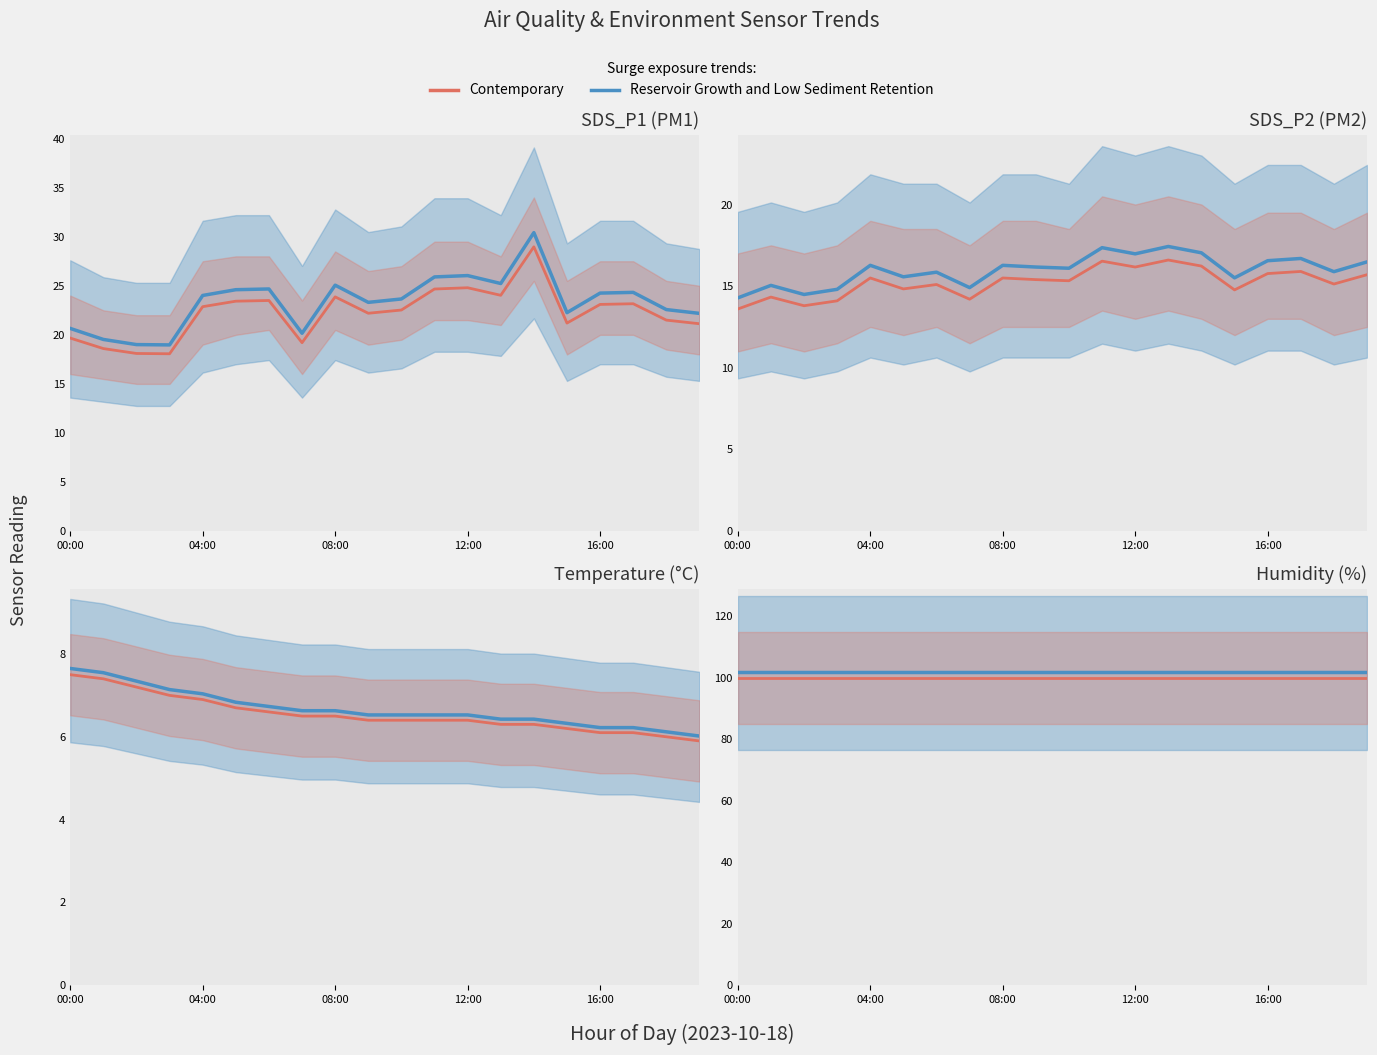

What is the difference between the Temp values at 05:00 and 01:00?

0.7